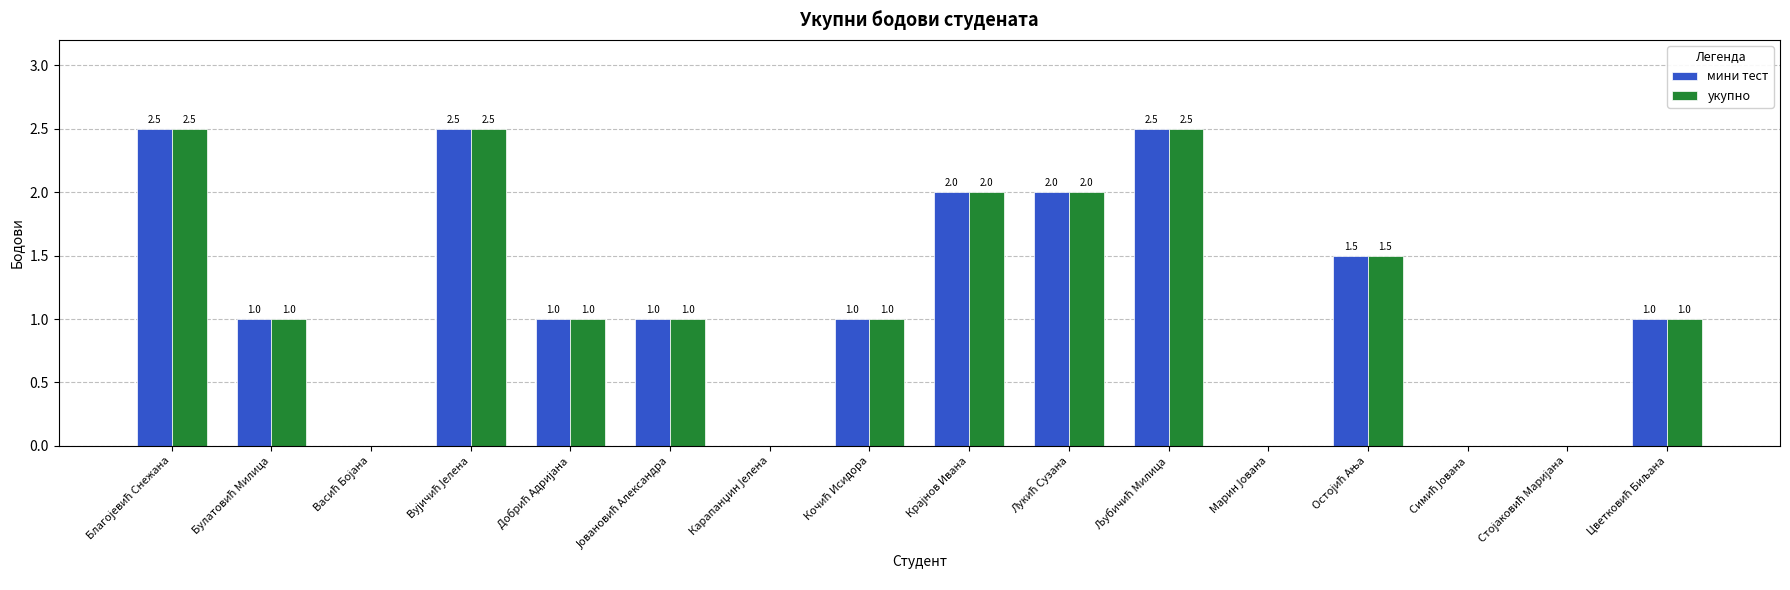

What is the highest value of the укупно series?

2.5